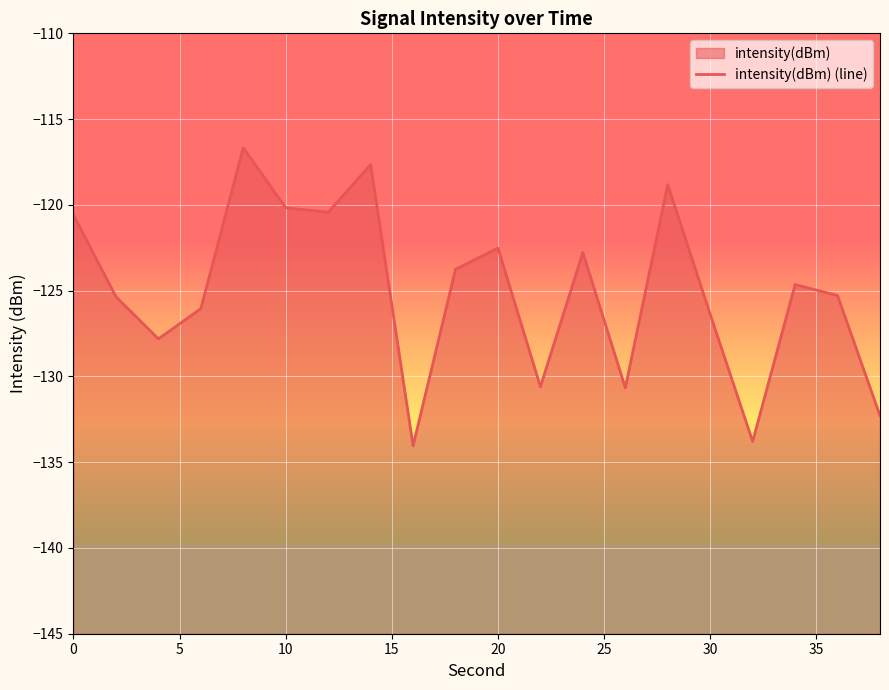

What is the sum of all values?

-2500.3